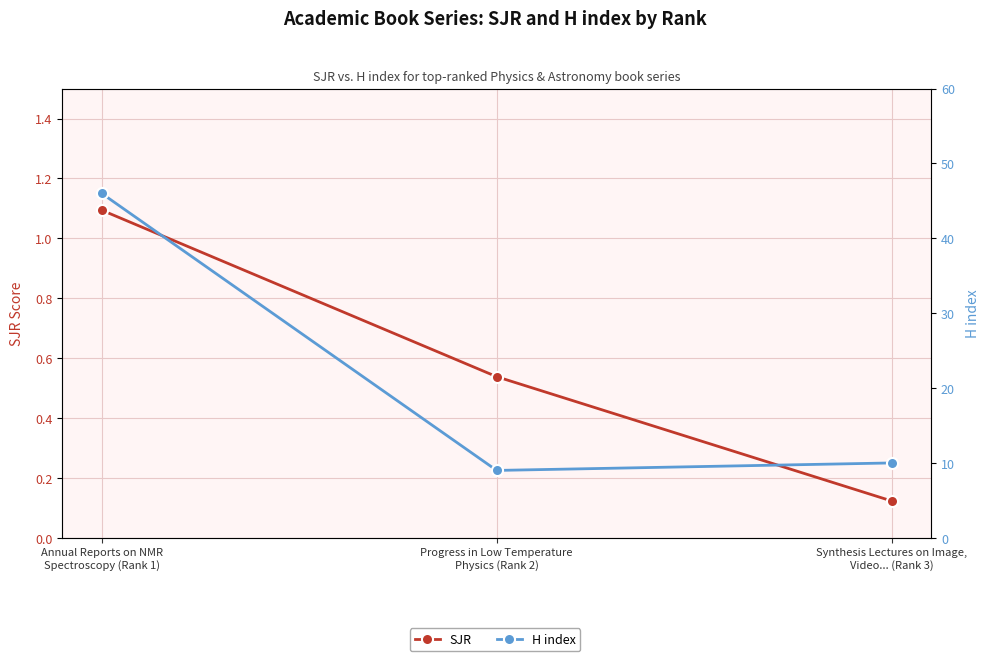

Where is SJR nearest to the value 0?

Synthesis Lectures on Image,
Video... (Rank 3)